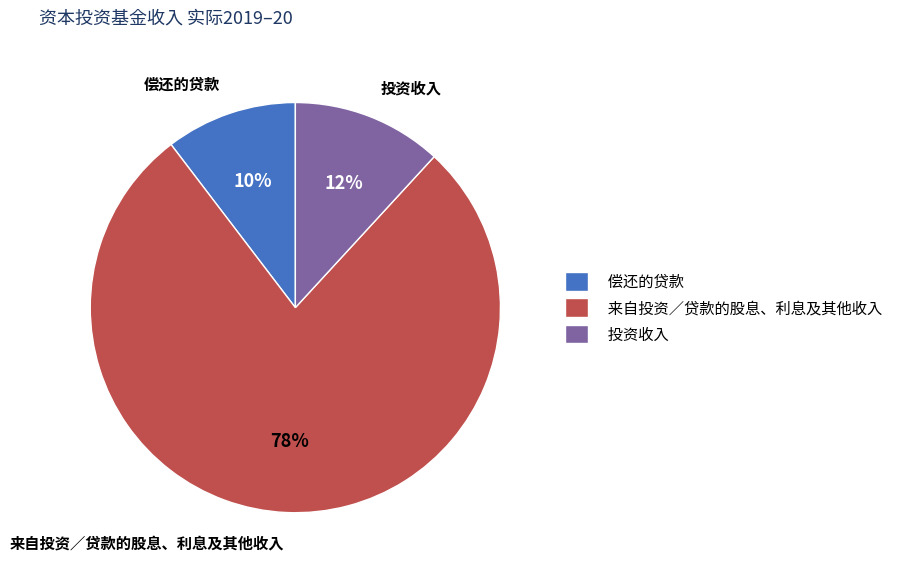

Which slice is the largest?

来自投资／贷款的股息、利息及其他收入